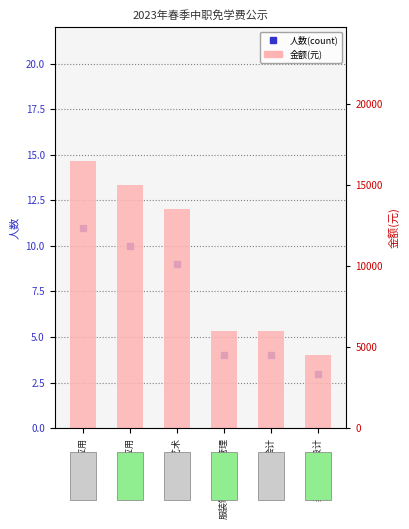

What is the label of the 6th bar from the left?

美发与形象设计